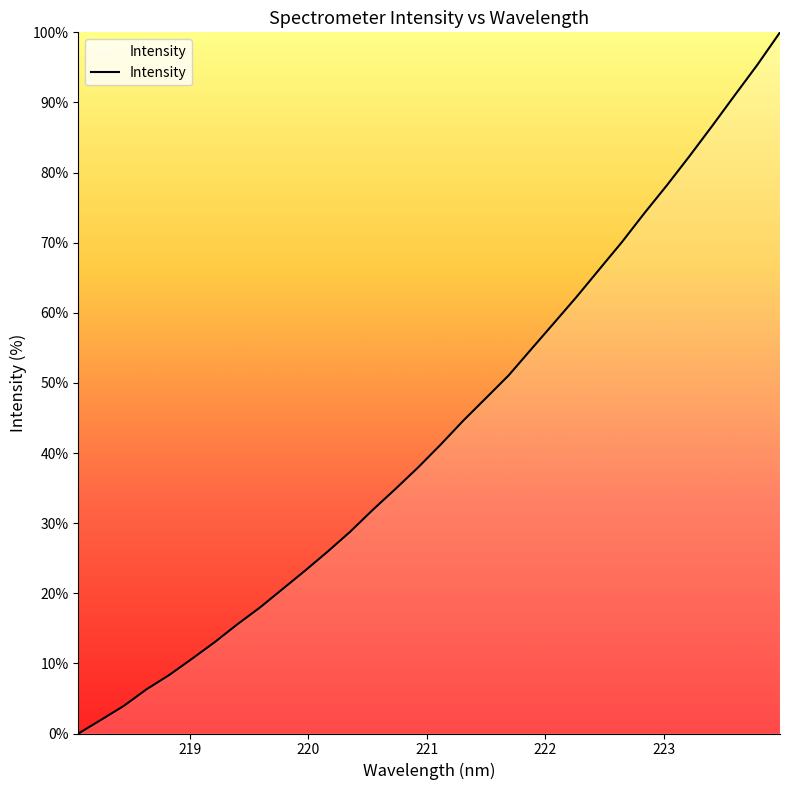

True or false: there are more than 0 points higher than both neighbors.

False